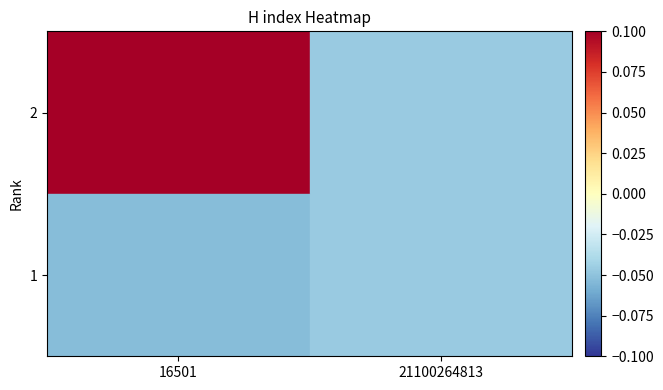

Which series has the largest total across all categories?

2